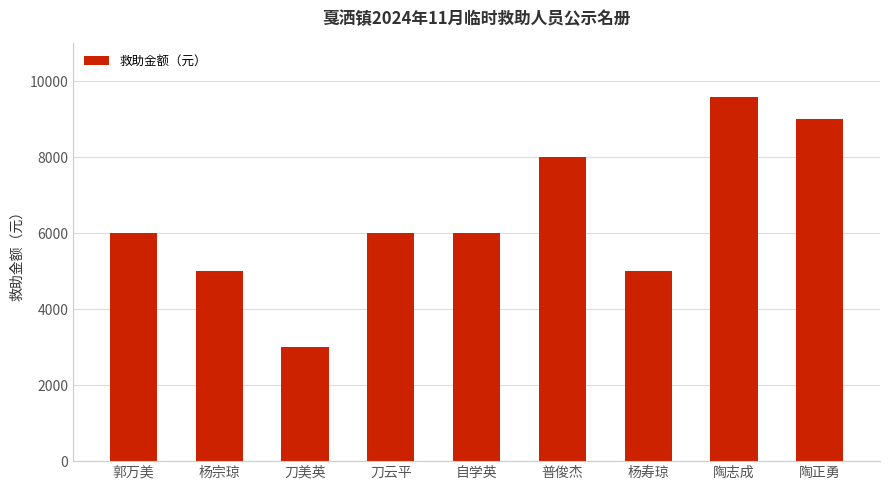

What is the change in value from 郭万美 to 刀美英?

-3000